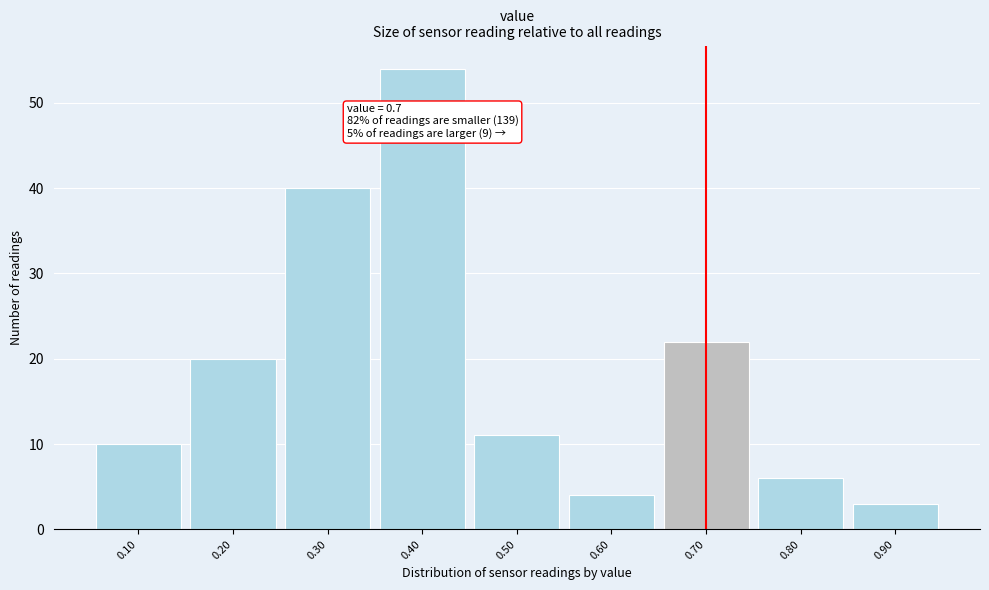

Which range on the x-axis has the tallest bar?

0.35 to 0.45